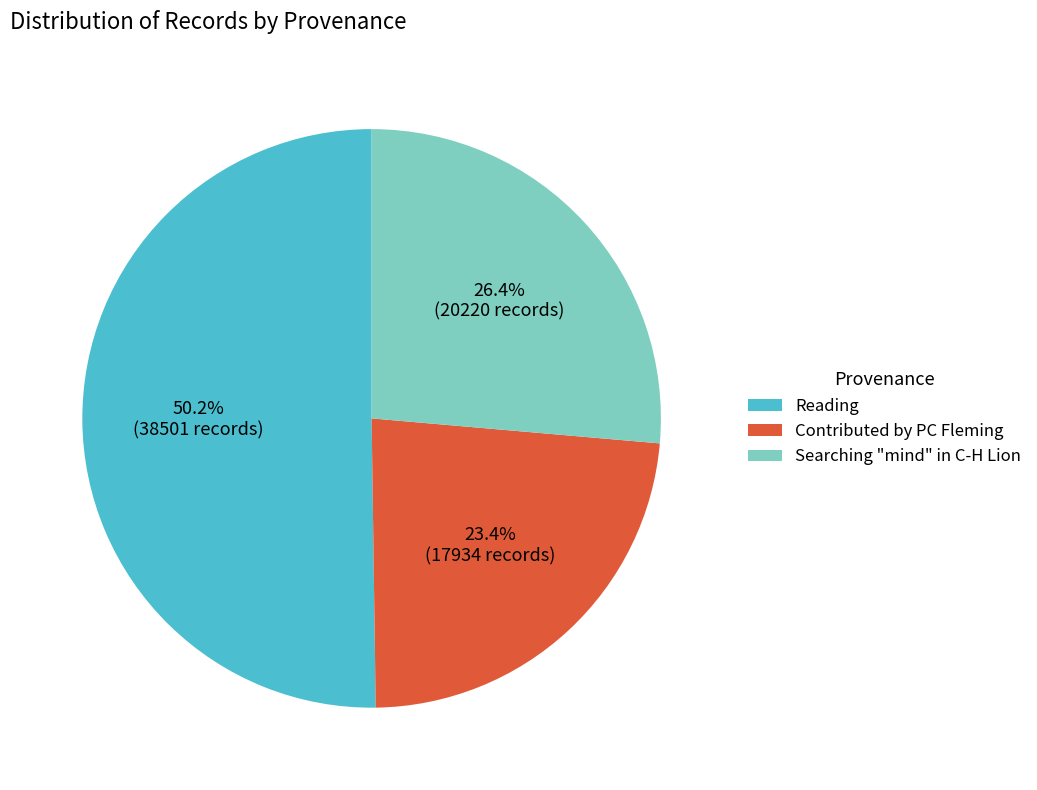

Combined, do Searching "mind" in C-H Lion and Contributed by PC Fleming account for over 50%?

No